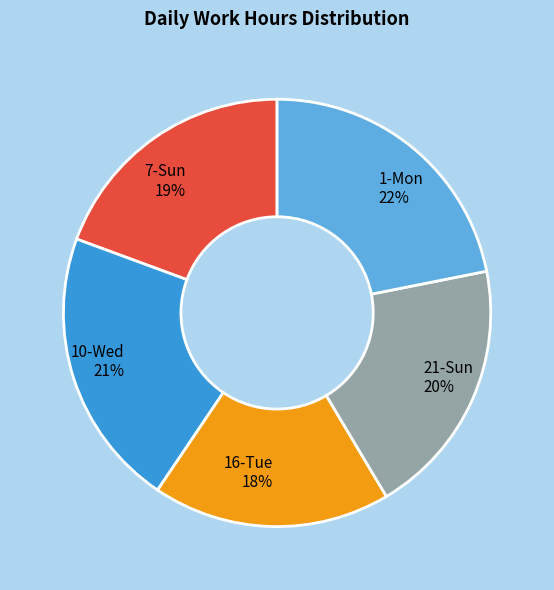

What is the smallest slice in the pie chart?

16-Tue